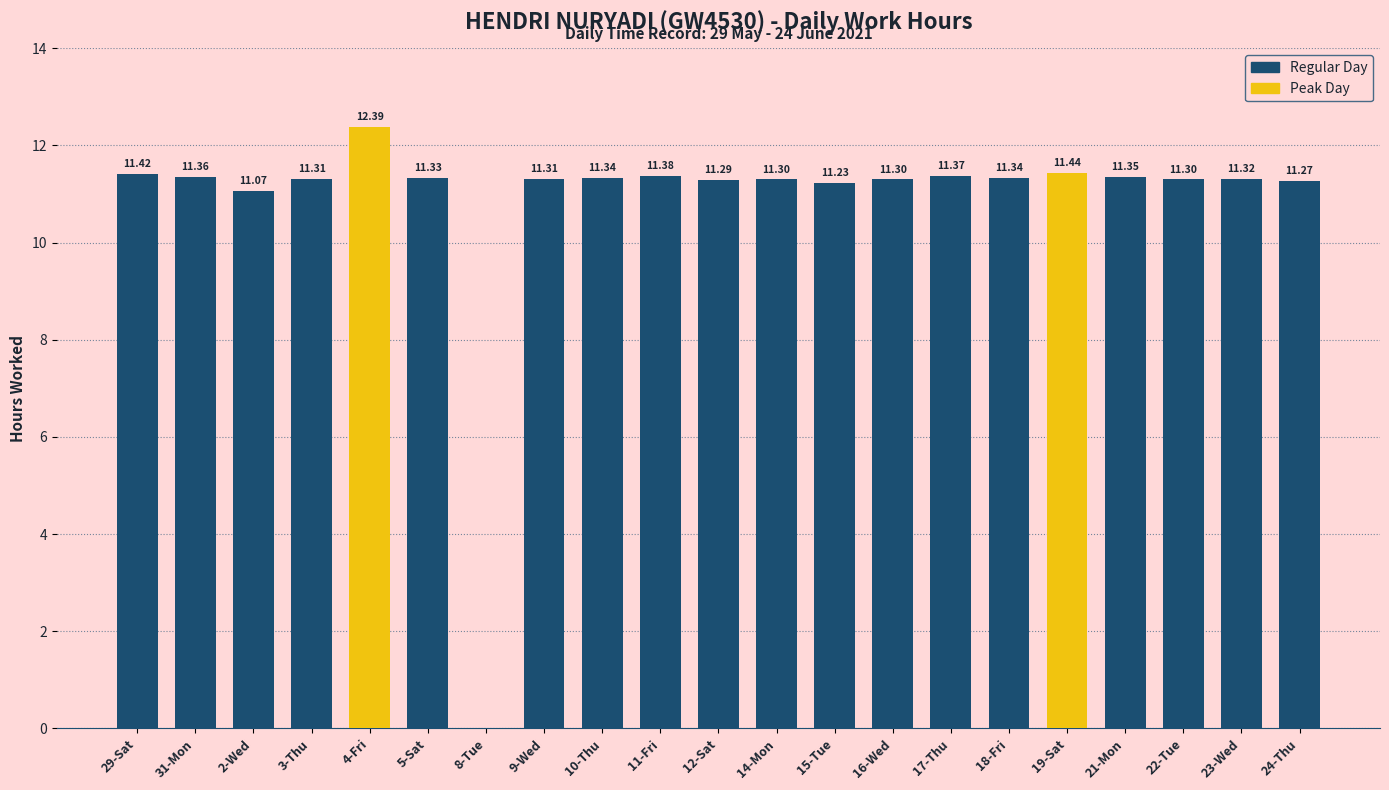

What is the approximate value at 4-Fri?

12.4